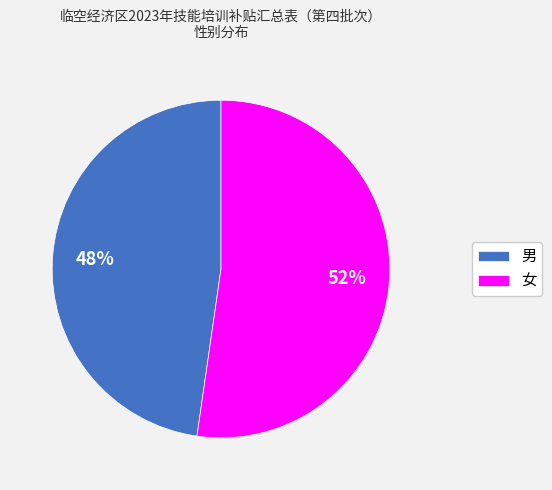

Count the number of slices in the pie.

2